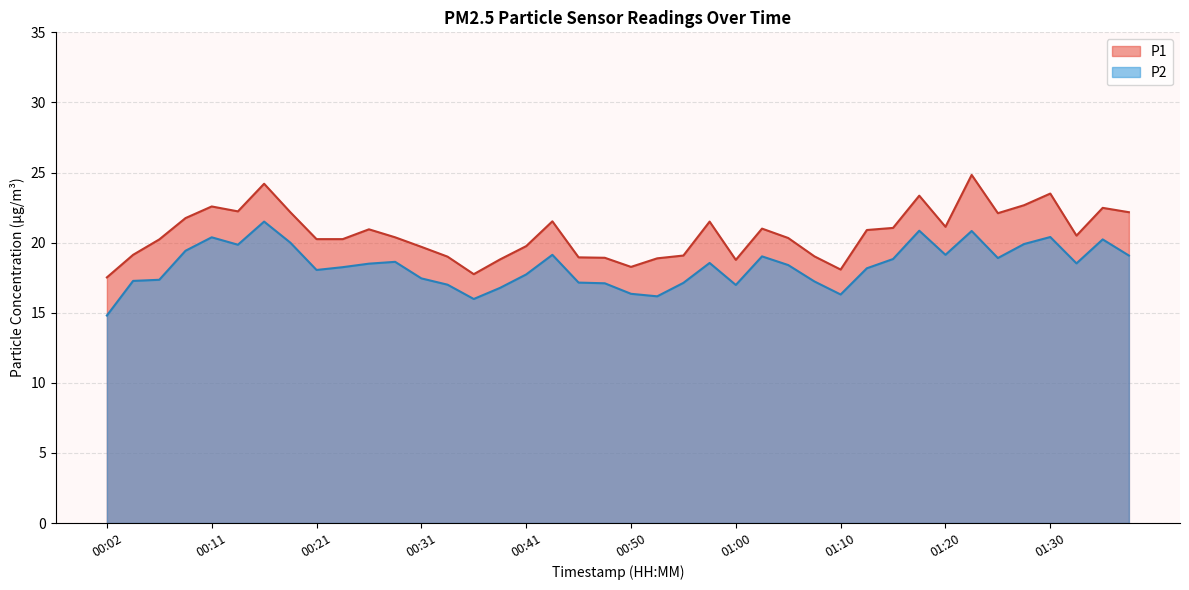

Reading right to left, what are all the values shown in this chart?

P1: 22.2	22.5	20.5	23.5	22.7	22.1	24.8	21.1	23.4	21.1	20.9	18.1	19.0	20.3	21.0	18.8	21.5	19.1	18.9	18.3	18.9	18.9	21.5	19.8	18.8	17.8	19.0	19.7	20.4	20.9	20.2	20.2	22.2	24.2	22.2	22.6	21.8	20.2	19.1	17.5
P2: 19.1	20.2	18.5	20.4	19.9	18.9	20.8	19.1	20.9	18.8	18.2	16.3	17.2	18.4	19.0	17.0	18.6	17.1	16.2	16.4	17.1	17.1	19.1	17.7	16.8	16.0	17.0	17.4	18.6	18.5	18.2	18.1	20.0	21.5	19.9	20.4	19.4	17.4	17.3	14.8